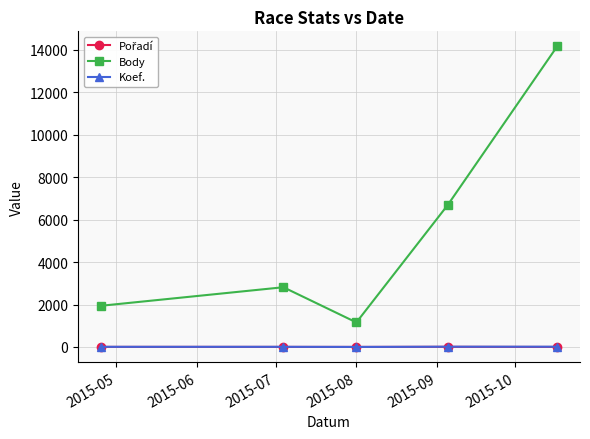

Which series has the largest total across all categories?

Body